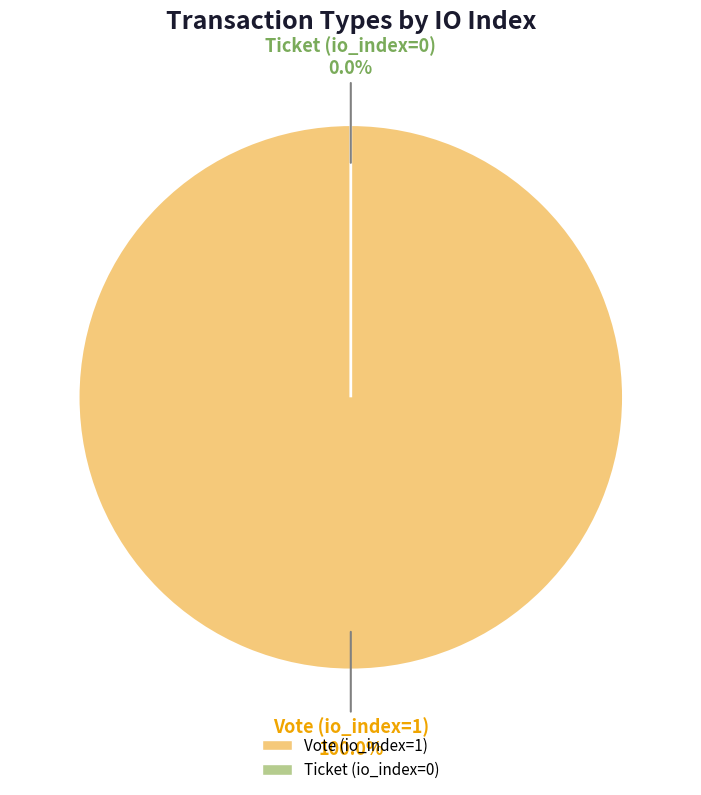

Count the number of slices in the pie.

2